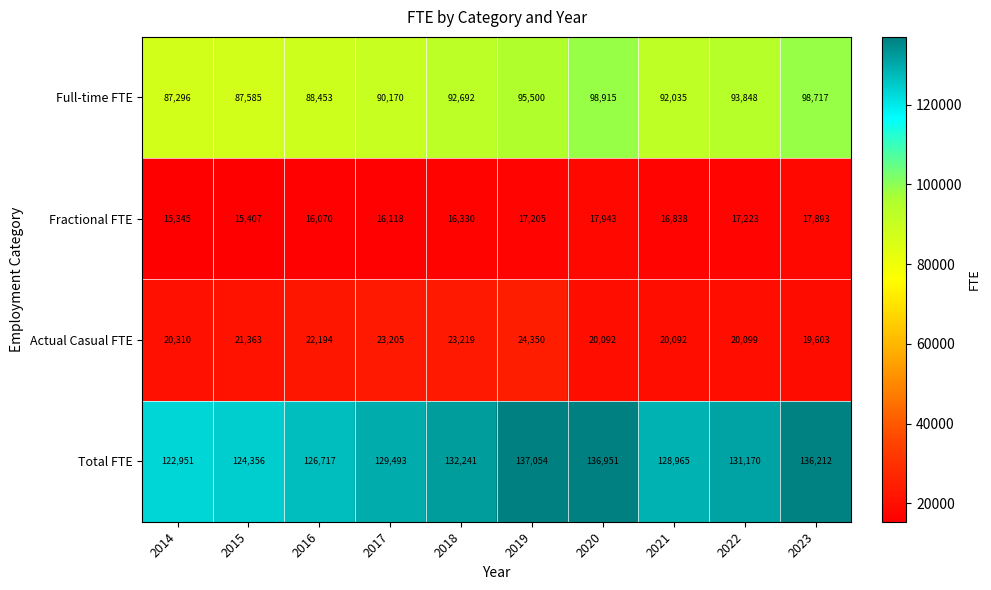

What is the smallest value displayed?

15345